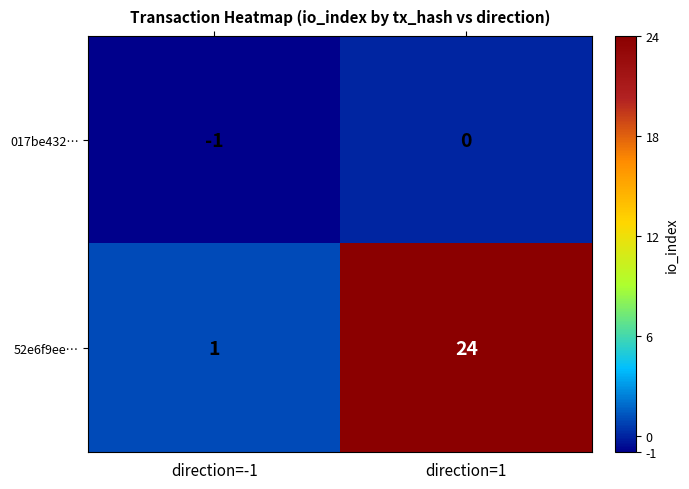

Reading right to left, what are all the values shown in this chart?

017be432…: 0	-1
52e6f9ee…: 24	1